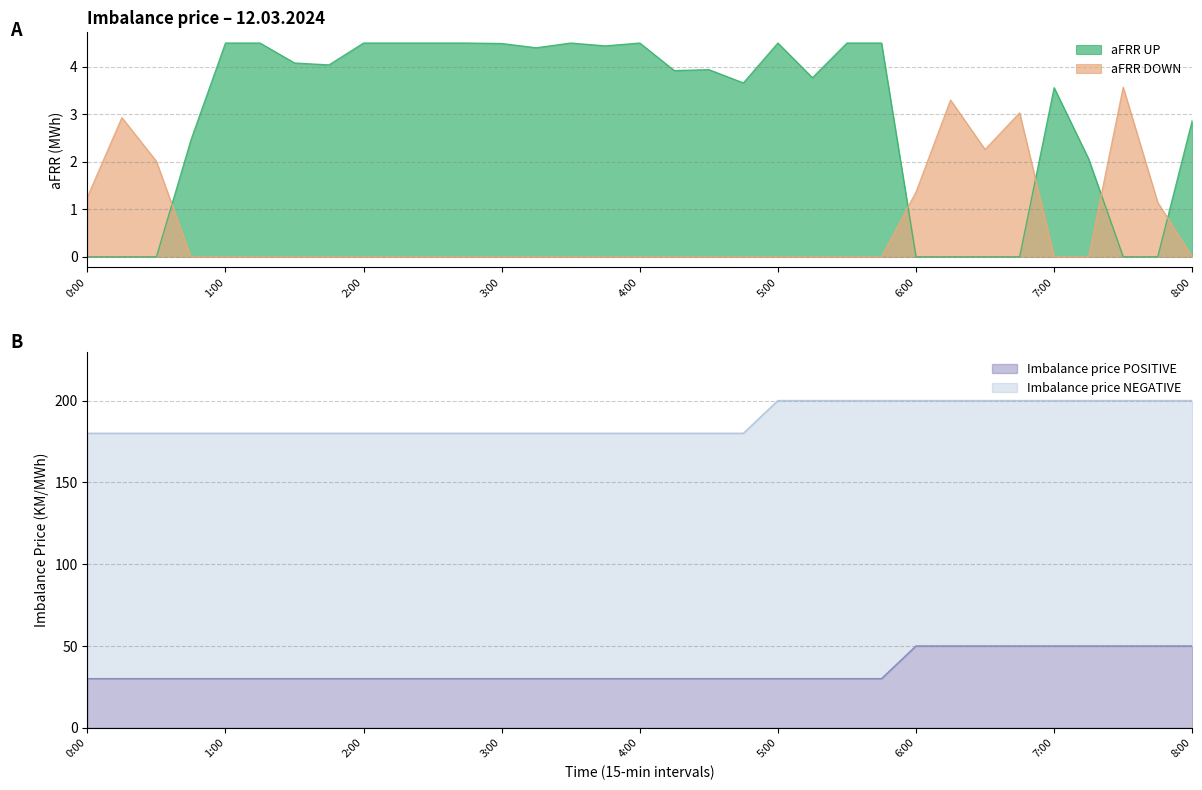

How many distinct data groups are displayed?

4